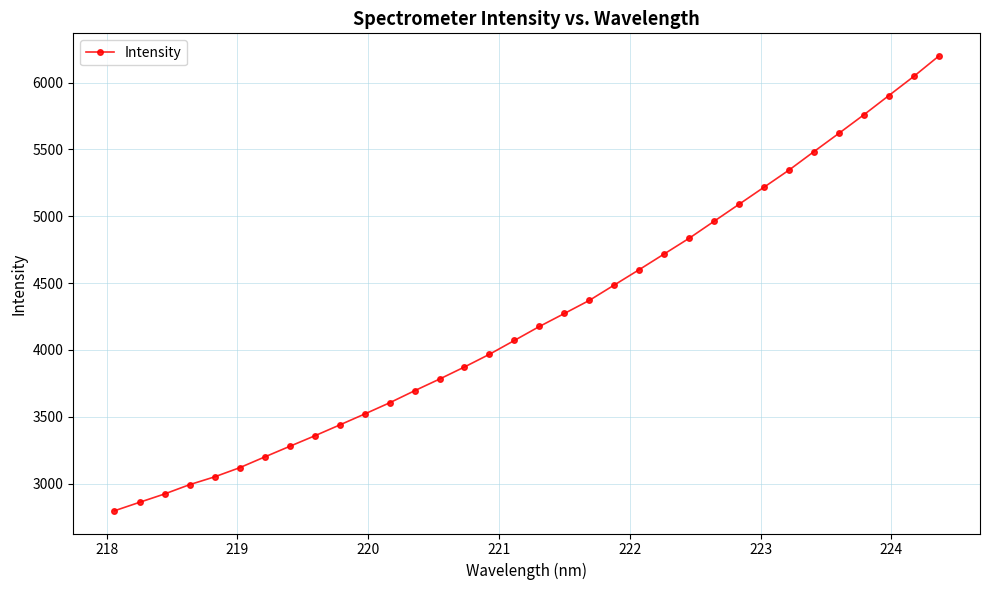

True or false: the data has more than 2 interior local peaks.

False